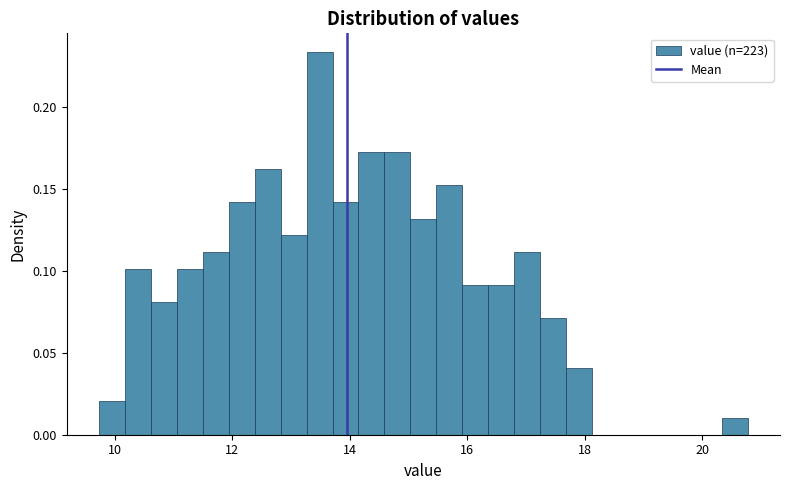

Read against the x-axis, roughly where is the centre of the tallest bar?

13.4